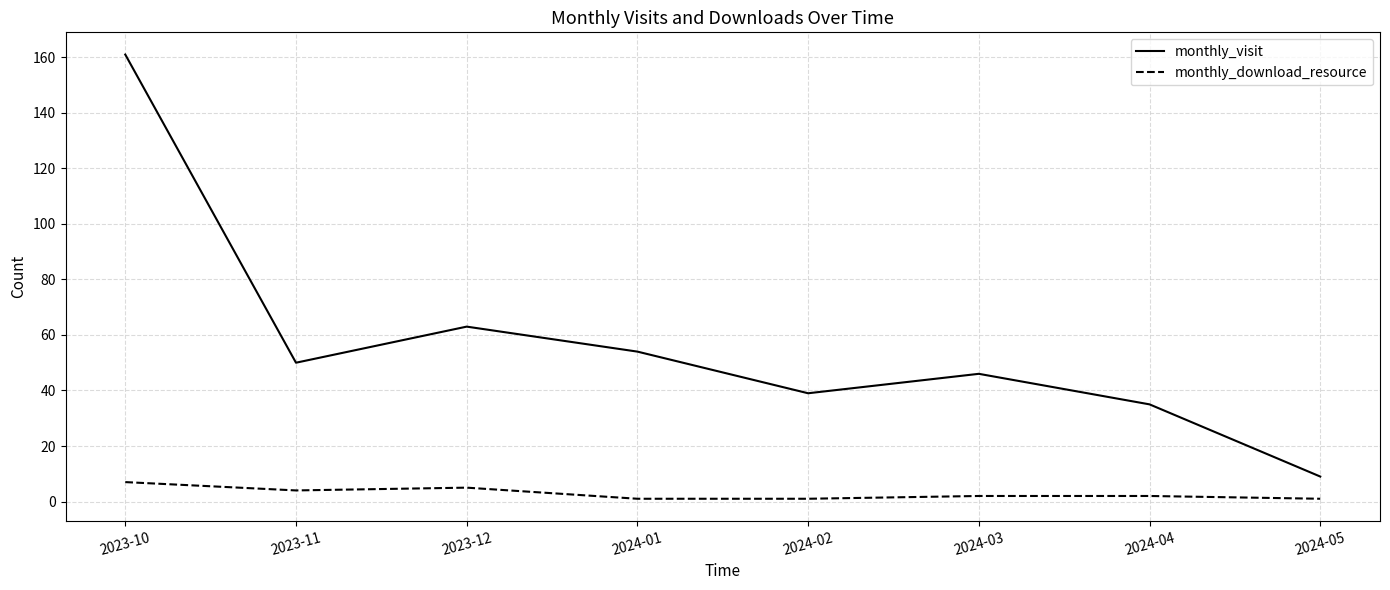

Which series changed the most between 2024-01 and 2024-05?

monthly_visit